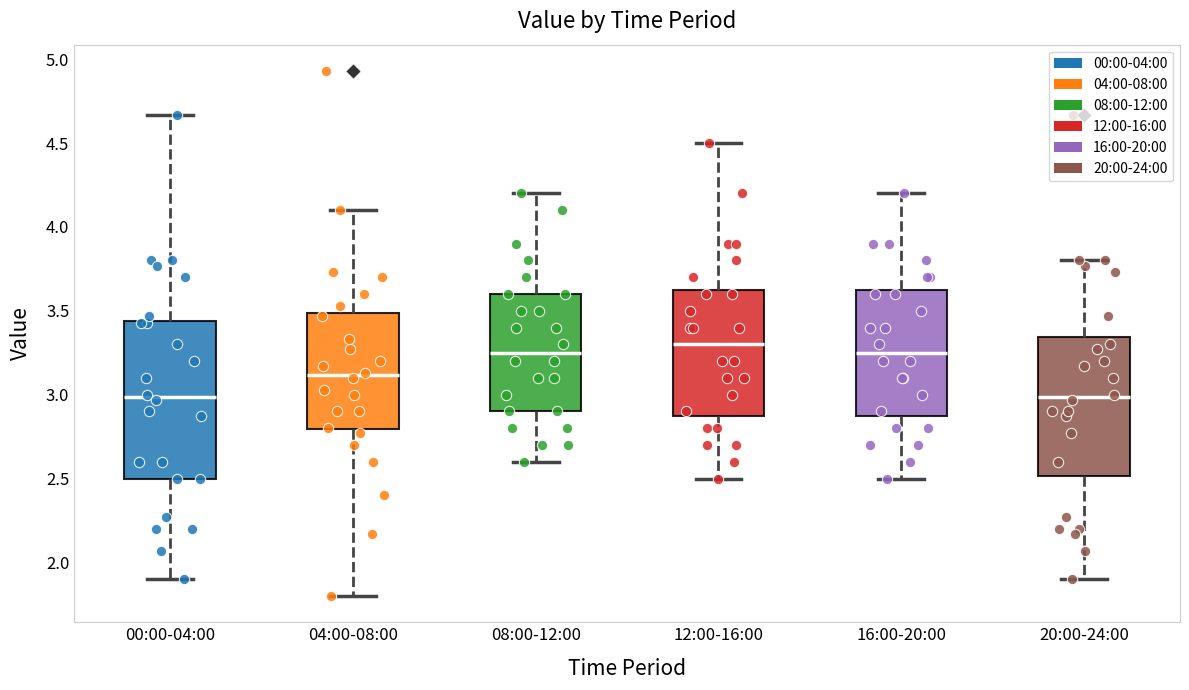

Reading left to right, transcribe this box plot: for each box, give where its median line is, the range the box spans, and where its two whiskers end, as read against the y-axis. The values are not printed on the chart, so give them approximately, as read against the axis.

00:00-04:00: median 3.00, box 2.50 to 3.45, whiskers 1.90 to 4.65
04:00-08:00: median 3.10, box 2.80 to 3.50, whiskers 1.80 to 4.10
08:00-12:00: median 3.25, box 2.90 to 3.60, whiskers 2.60 to 4.20
12:00-16:00: median 3.30, box 2.90 to 3.65, whiskers 2.50 to 4.50
16:00-20:00: median 3.25, box 2.90 to 3.65, whiskers 2.50 to 4.20
20:00-24:00: median 3.00, box 2.50 to 3.35, whiskers 1.90 to 3.80